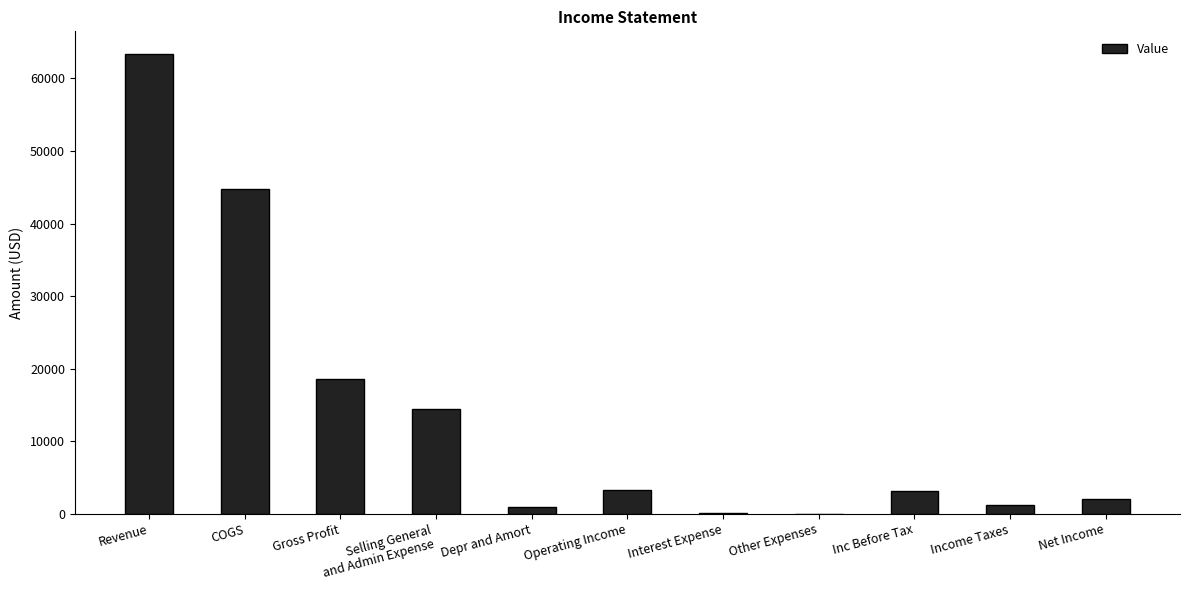

At which label does the data first exceed 3164?

Revenue